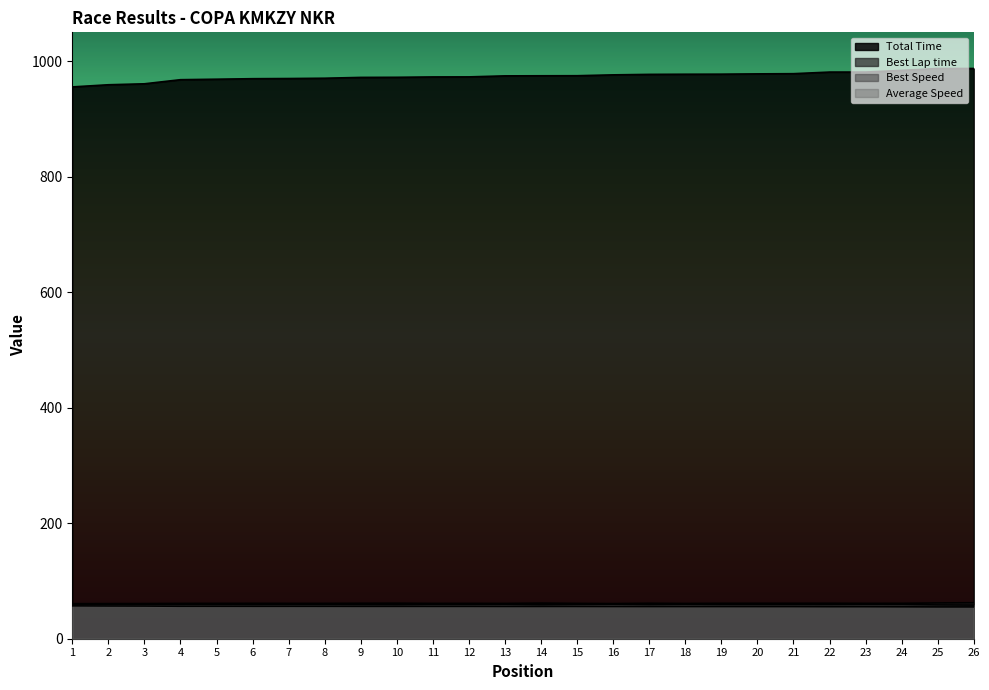

Count the number of categories in the chart.

26